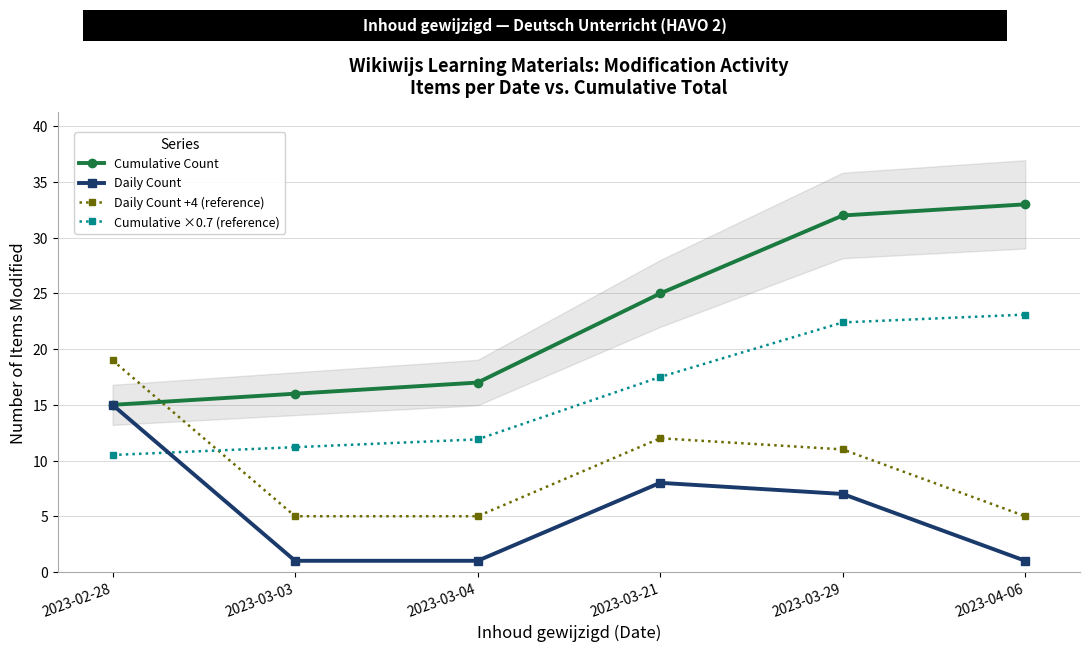

What is the value of the Daily Count +4 (reference) point at the 2nd from the left?

5.0